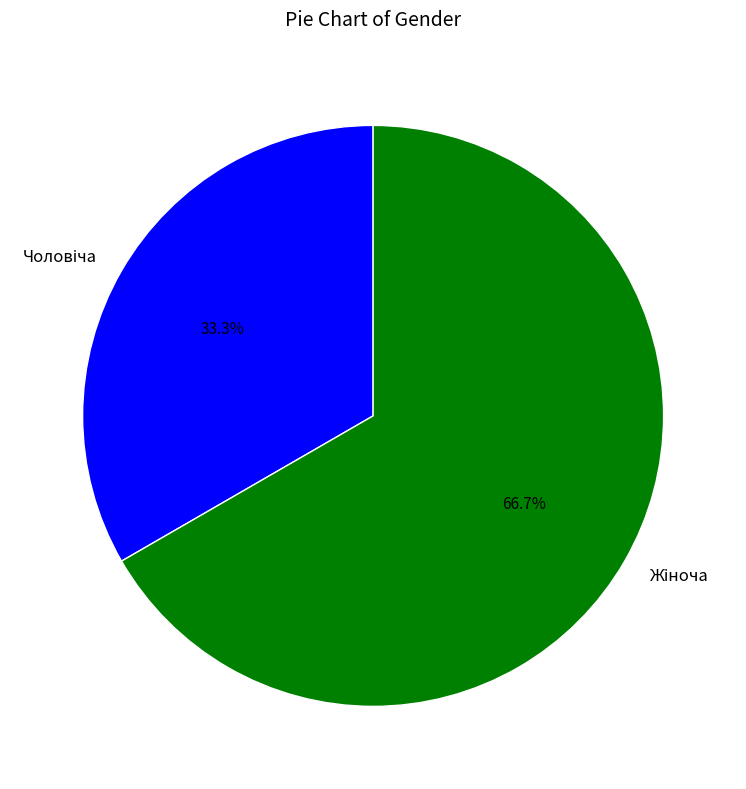

How many slices are in this pie chart?

2